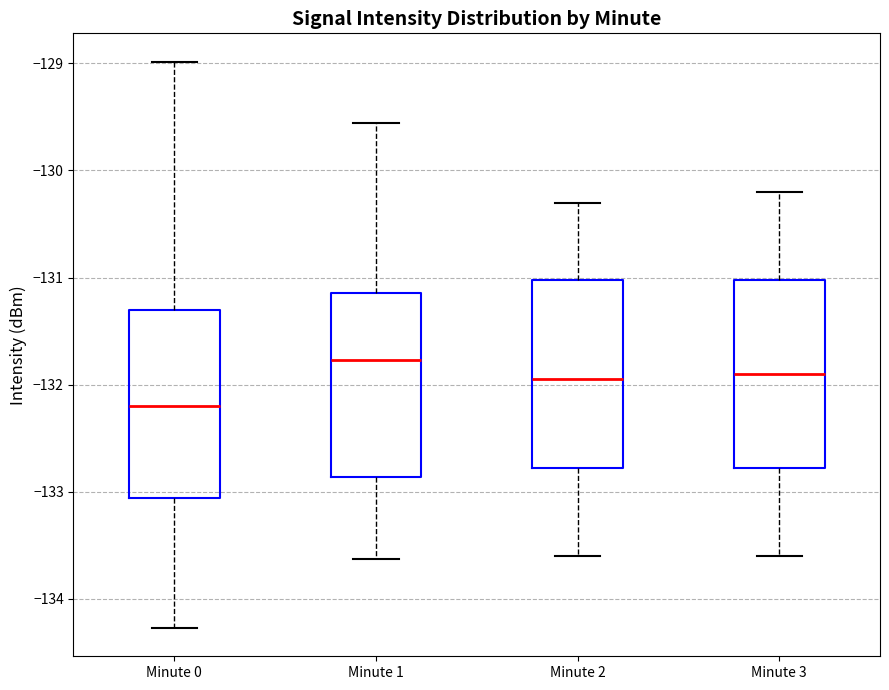

Where does the median line of the box for Minute 1 sit on the y-axis? The values are not printed on the chart, so give them approximately, as read against the axis.

-131.8